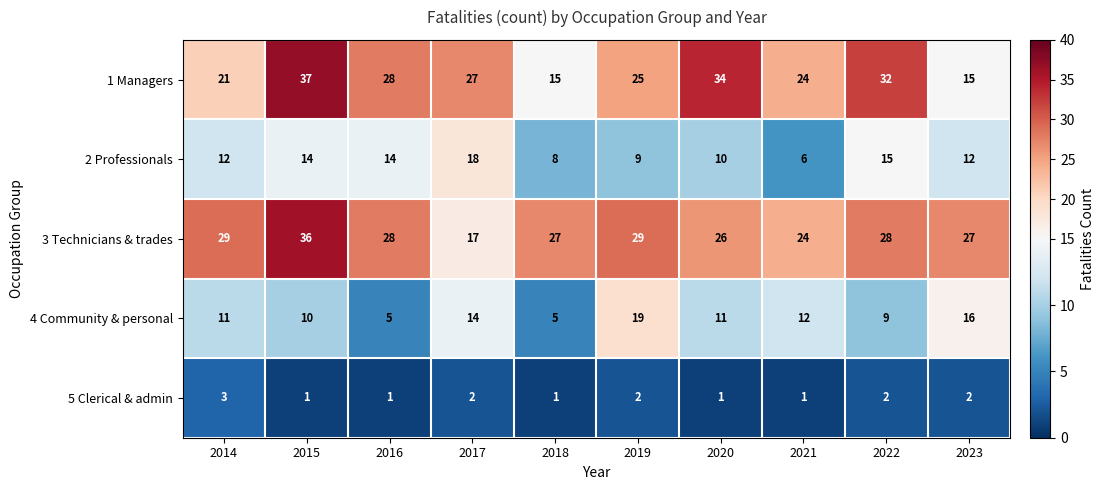

What is the sum of the 2 Professionals values at 2019 and 2015?

23